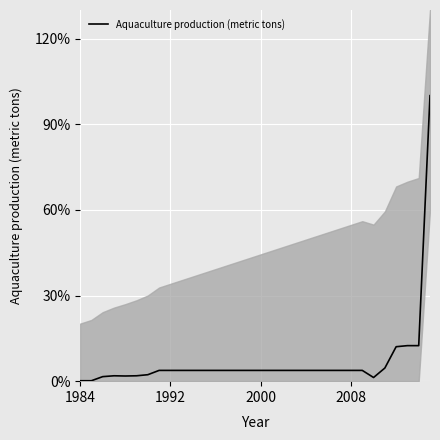

What is the maximum value for Aquaculture production (metric tons)?

100.0